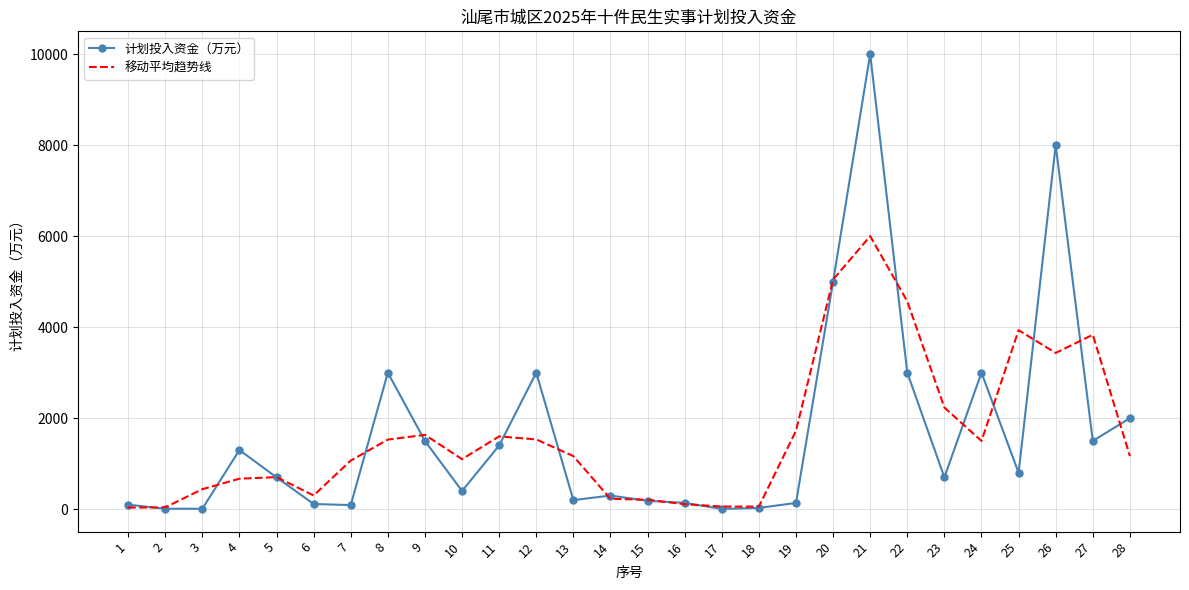

At how many categories does at least one series exceed 4293?

4